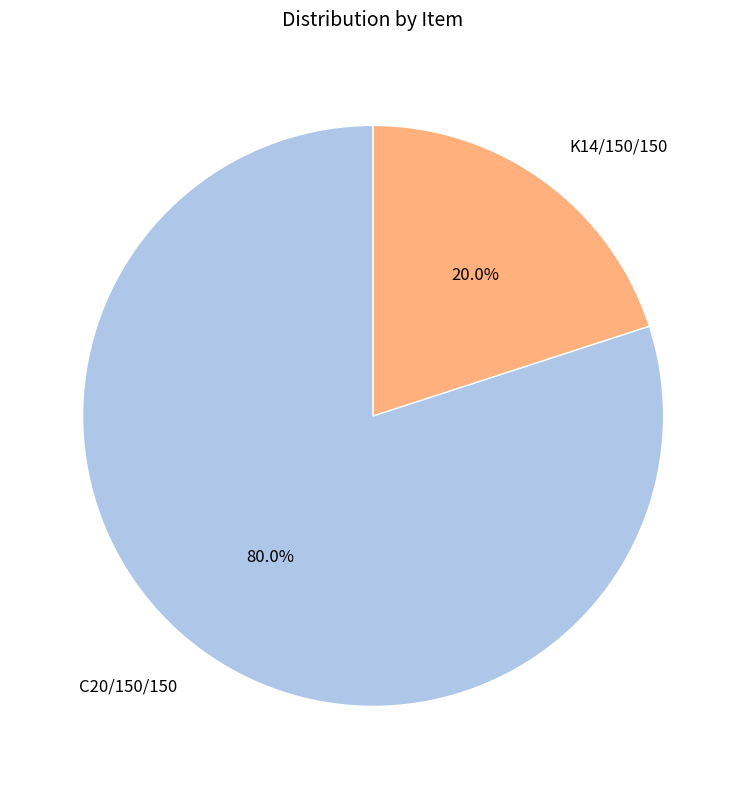

Which category has the smallest portion of the pie?

K14/150/150